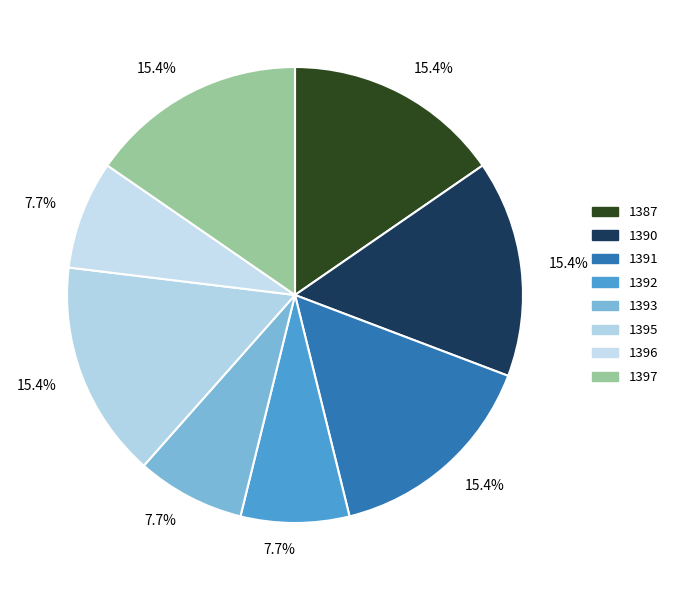

To the nearest percent, what is the combined percentage of 1392 and 1393?

15%